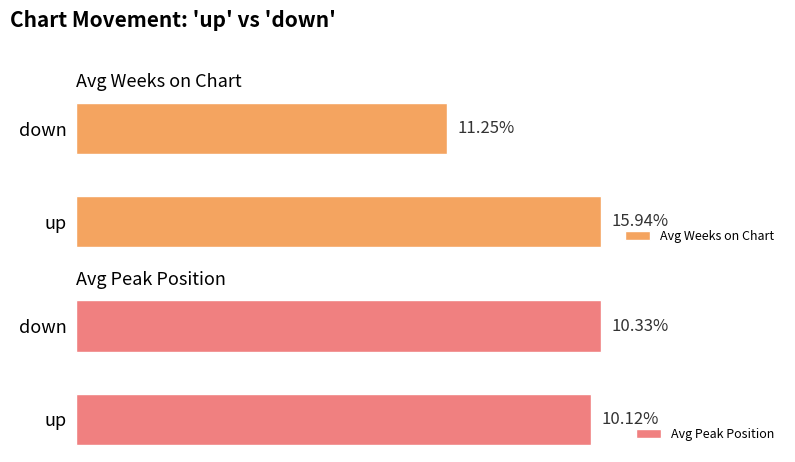

Is it true that Avg Peak Position equals 10.3 at down?

True